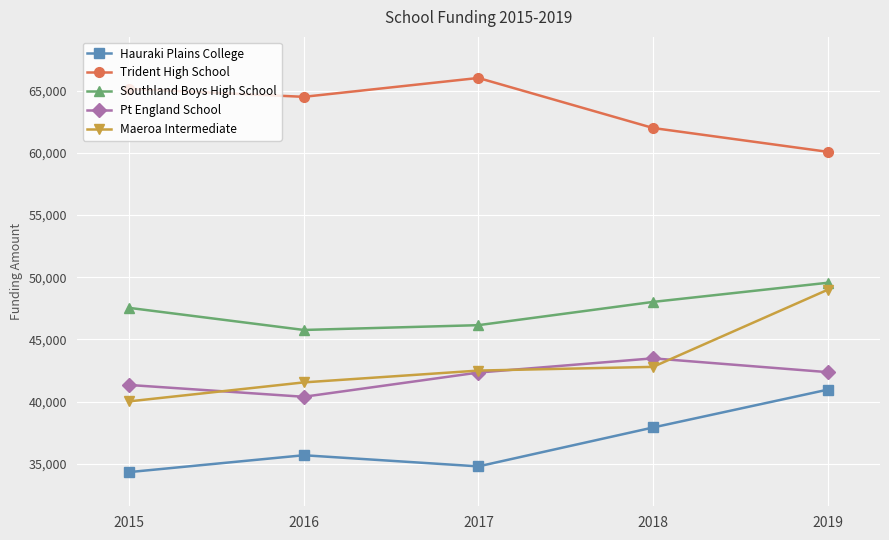

What is the minimum value shown in the chart?

34341.1